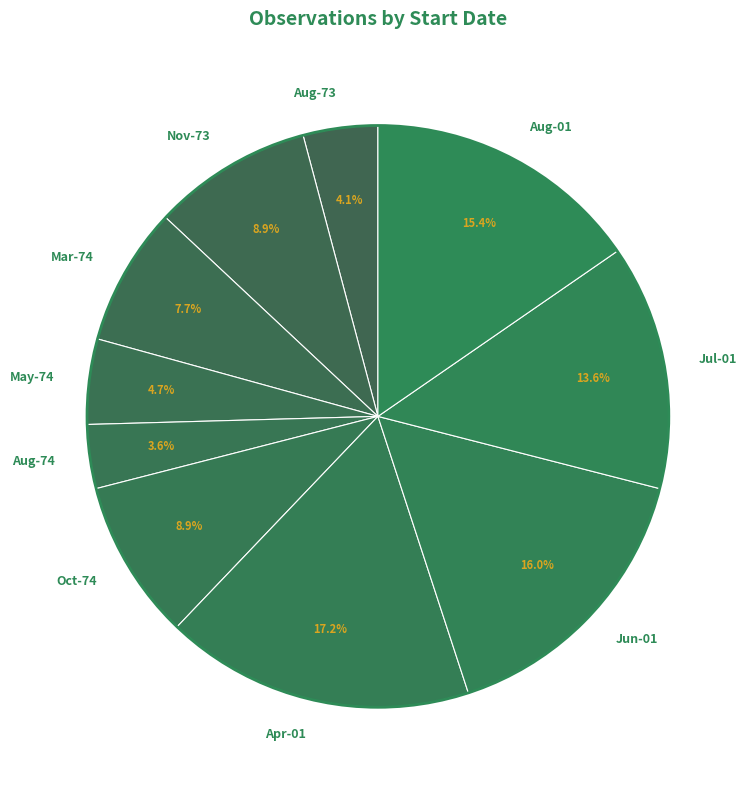

Which has a higher value, Nov-73 or Mar-74?

Nov-73